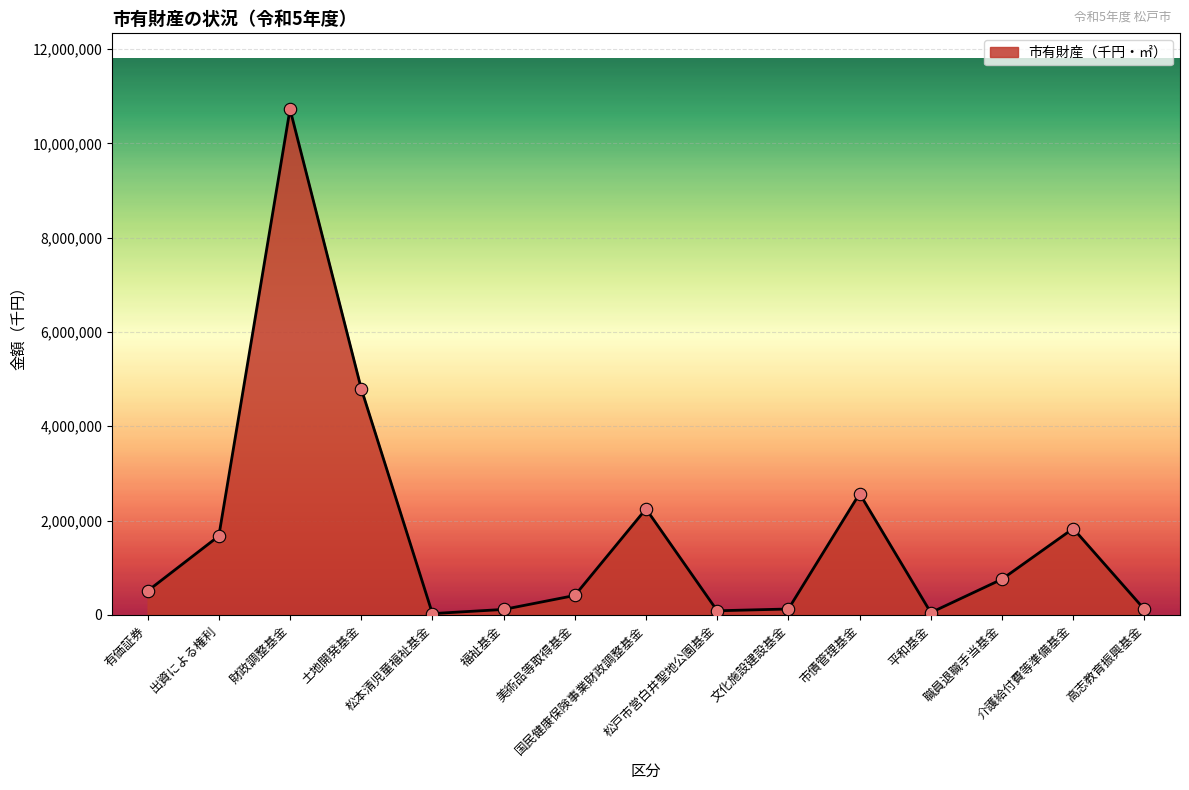

Approximately how many times larger is the value at 国民健康保険事業財政調整基金 compared to 松戸市営白井聖地公園基金?

26.4